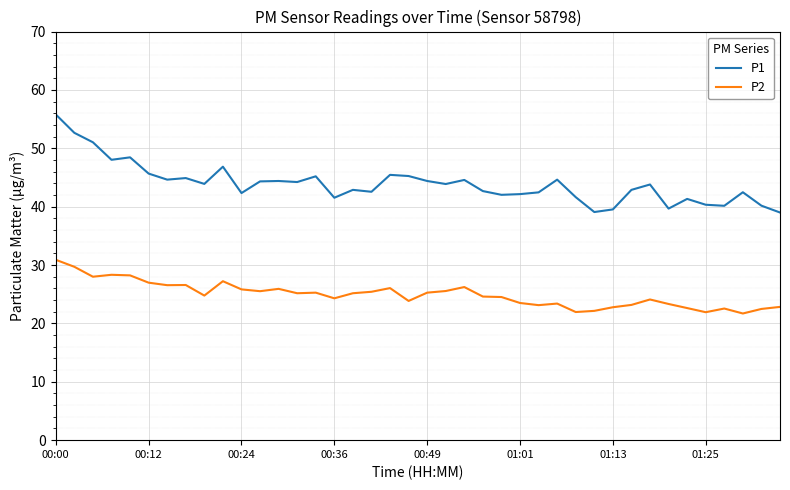

What is the minimum value for P1?

39.0